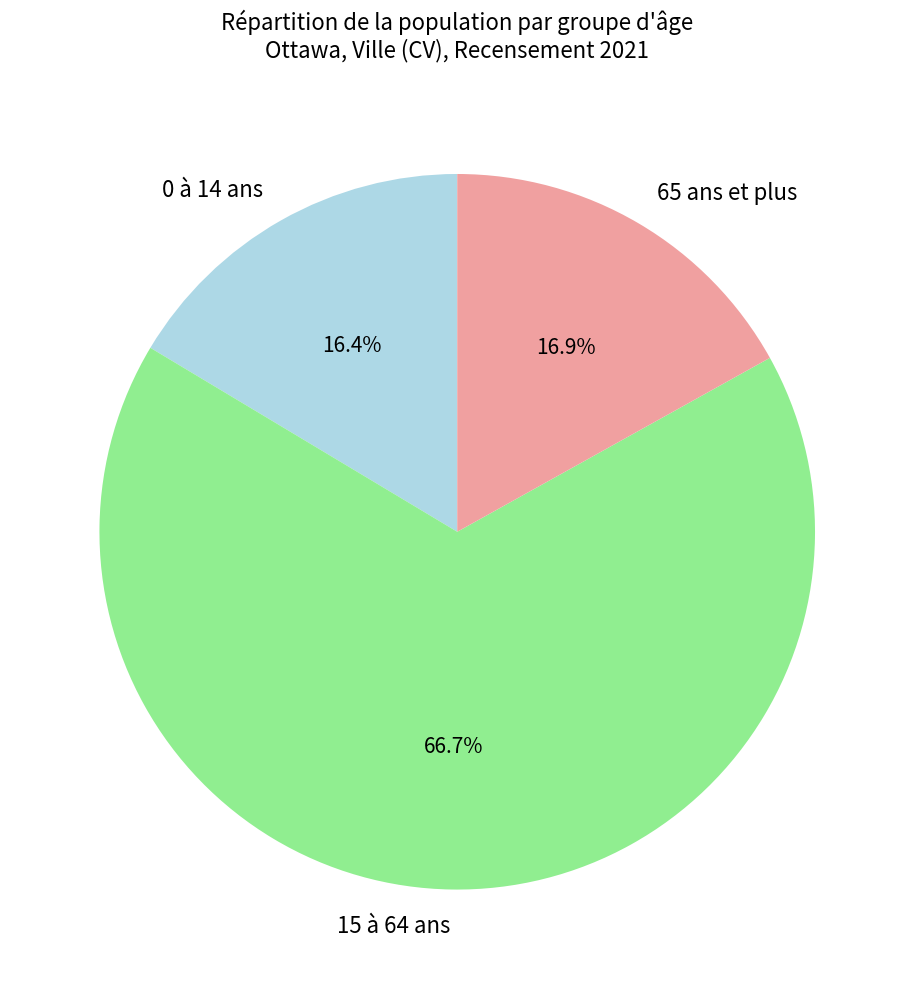

Is 0 à 14 ans the majority of the pie?

No